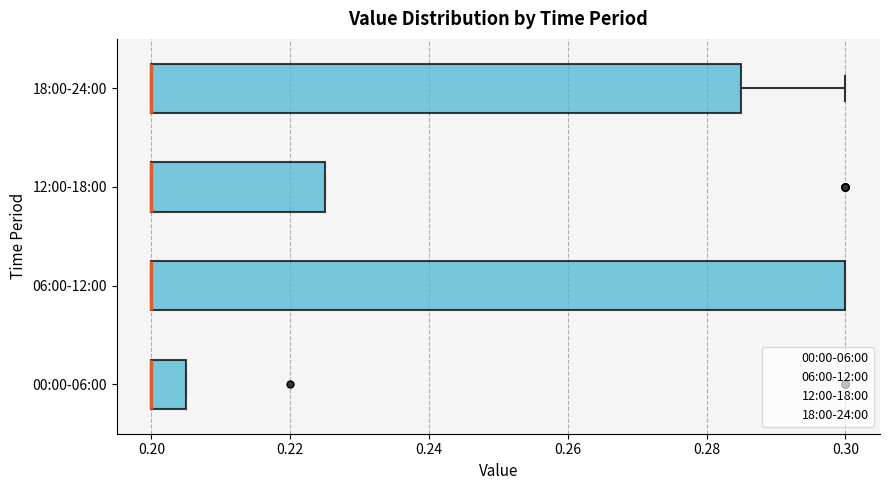

Reading bottom to top, transcribe this box plot: for each box, give where its median line is, the range the box spans, and where its two whiskers end, as read against the x-axis. The values are not printed on the chart, so give them approximately, as read against the axis.

00:00-06:00: median 0.200 (drawn on the box's left edge), box 0.200 to 0.206, whiskers 0.200 to 0.206
06:00-12:00: median 0.200 (drawn on the box's left edge), box 0.200 to 0.300, whiskers 0.200 to 0.300
12:00-18:00: median 0.200 (drawn on the box's left edge), box 0.200 to 0.226, whiskers 0.200 to 0.226
18:00-24:00: median 0.200 (drawn on the box's left edge), box 0.200 to 0.286, whiskers 0.200 to 0.300